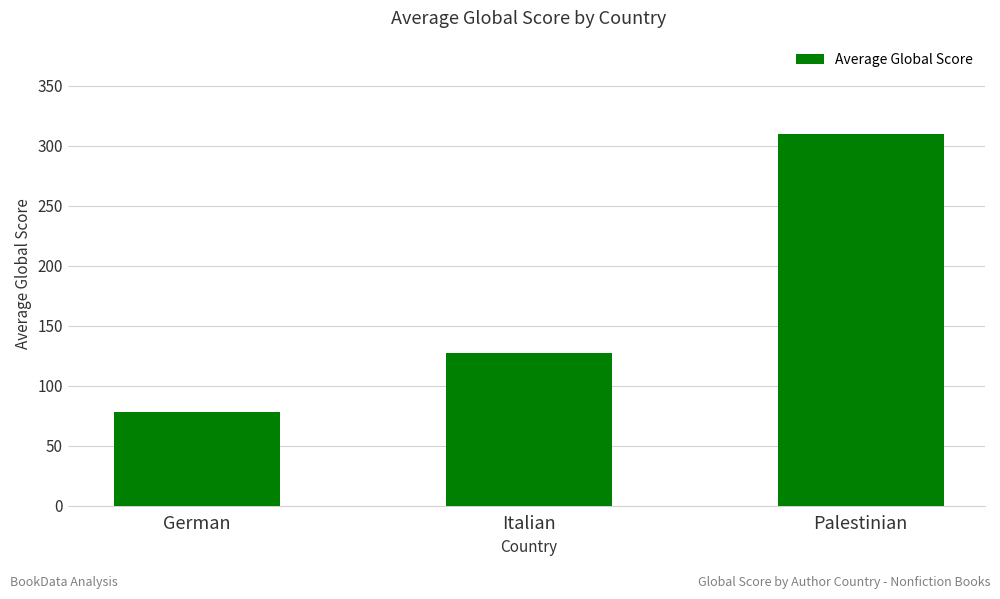

Between Palestinian and German, which is larger?

Palestinian